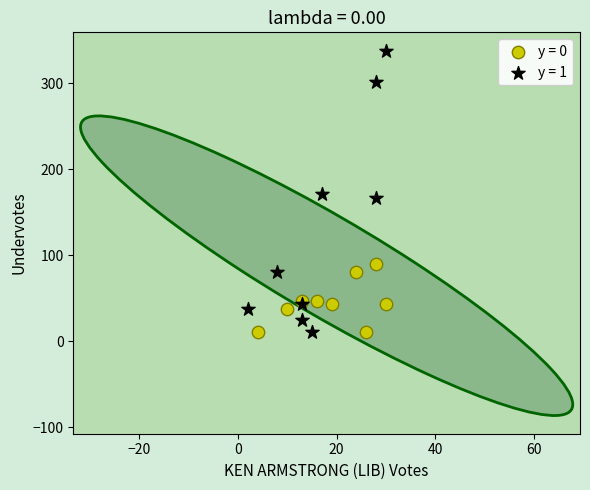

Which series has the largest Y range (max minus min)?

y = 1